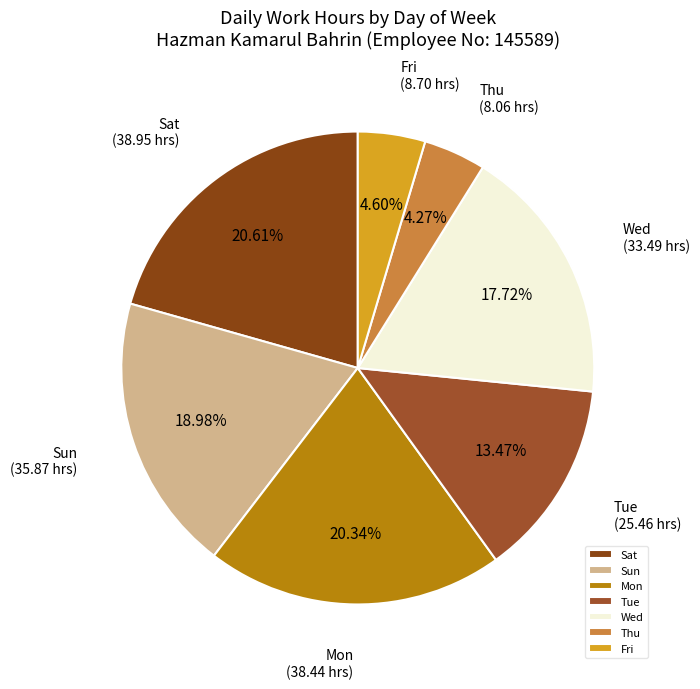

Which has a higher value, Mon or Sun?

Mon